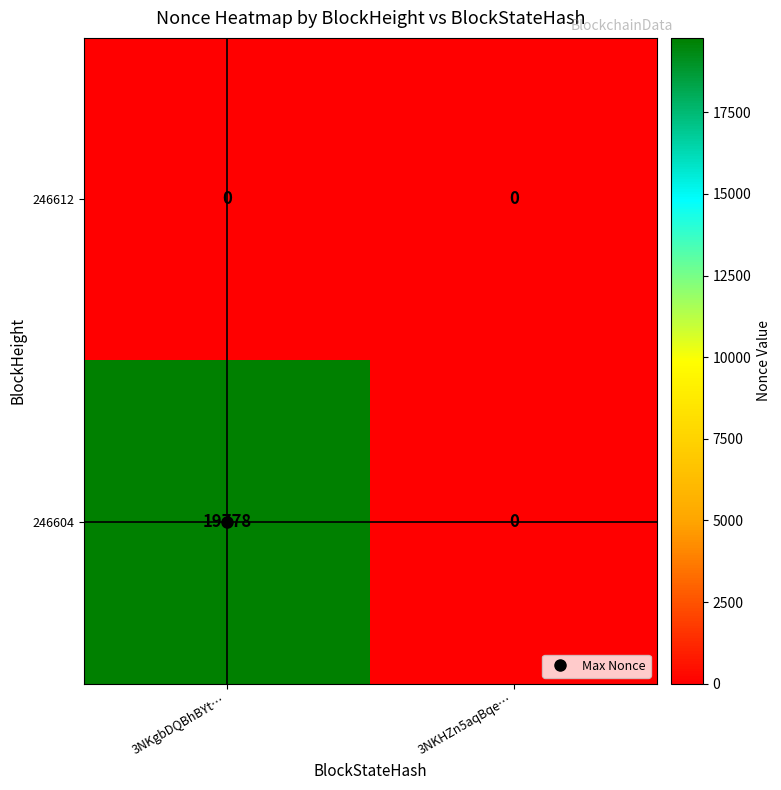

Which series changed the most between 3NKgbDQBhBYt… and 3NKHZn5aqBqe…?

246604